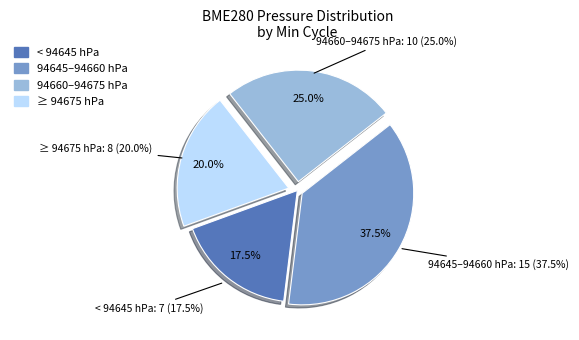

True or false: 12 accounts for 1% of the total.

False